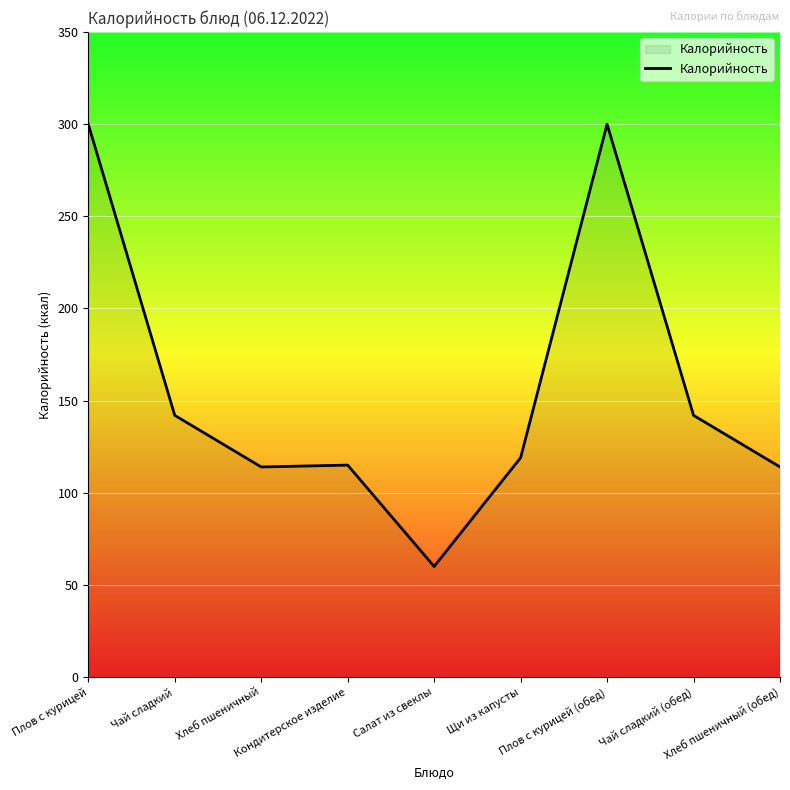

What is the greatest value displayed?

300